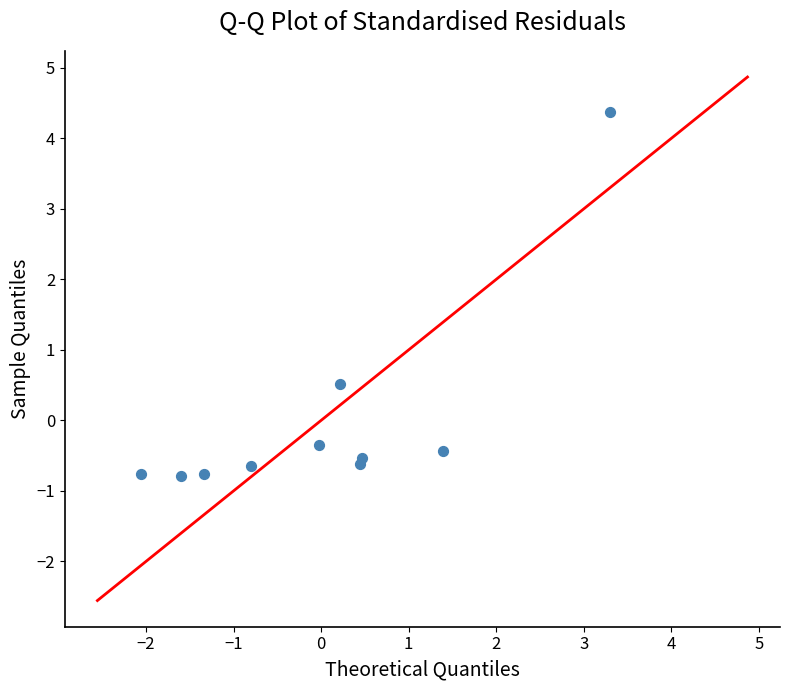

What Y value in the scatter plot is closest to 1?

0.5